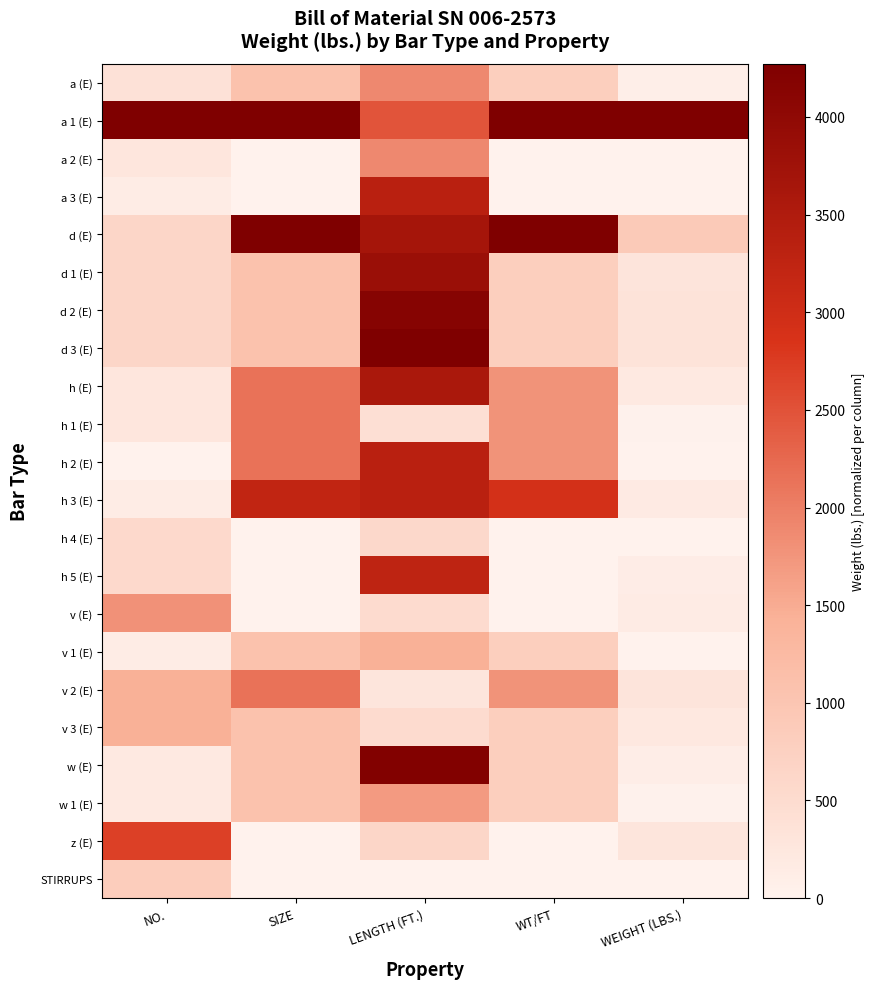

List the series in order of their peak value, highest first.

a 1 (E), d (E), d 3 (E), w (E), d 2 (E), d 1 (E), h (E), a 3 (E), h 2 (E), h 3 (E), h 5 (E), z (E), h 1 (E), v 2 (E), a (E), a 2 (E), v (E), w 1 (E), v 1 (E), v 3 (E), STIRRUPS, h 4 (E)